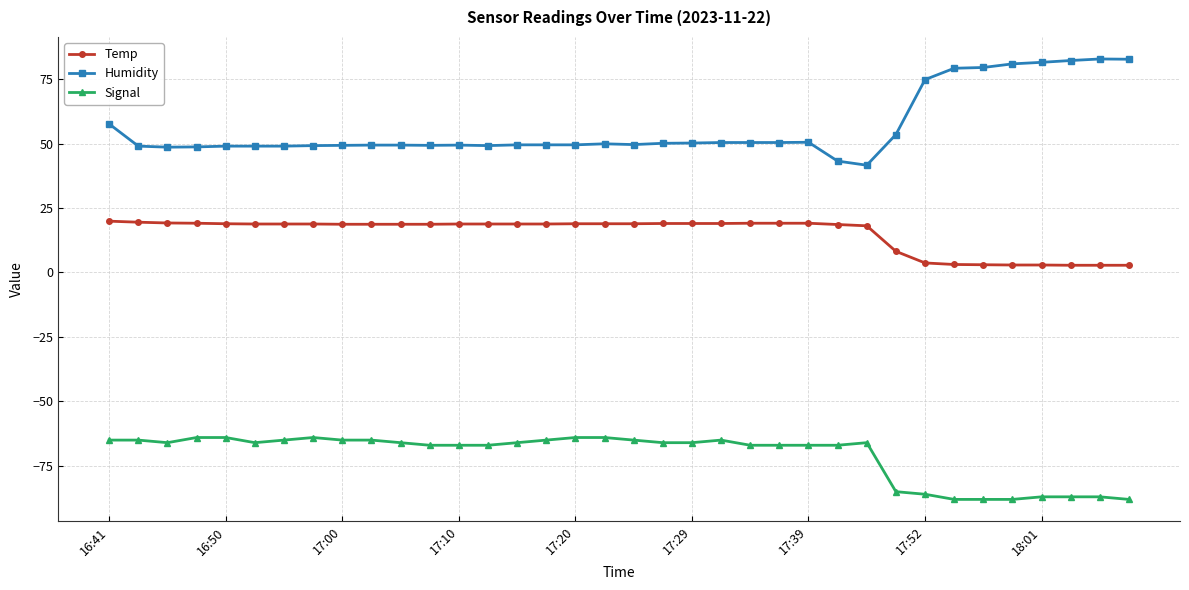

What is the difference between the maximum and minimum values in the Signal series?

24.0